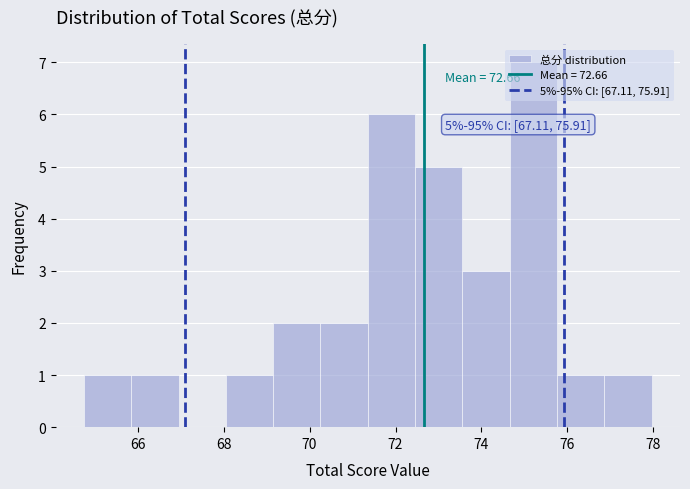

Which range on the x-axis has the tallest bar?

74.6 to 75.8